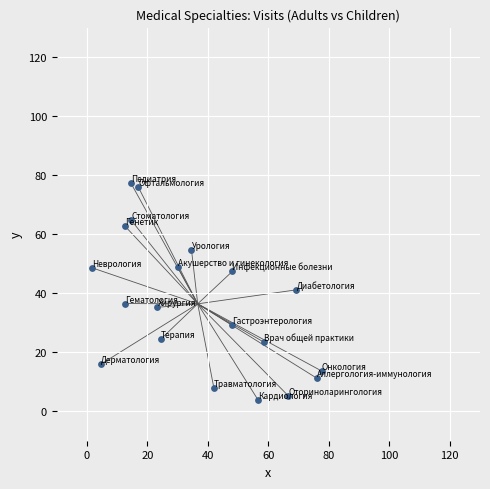

What is the range of Y values (max minus min)?

73.5